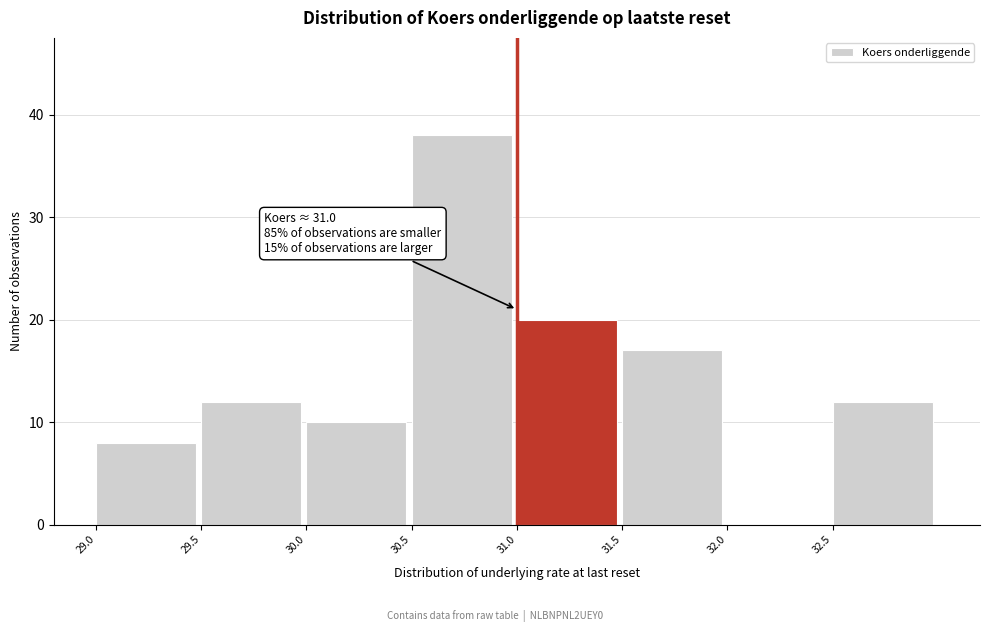

Which range on the x-axis has the tallest bar?

30.5 to 31.0